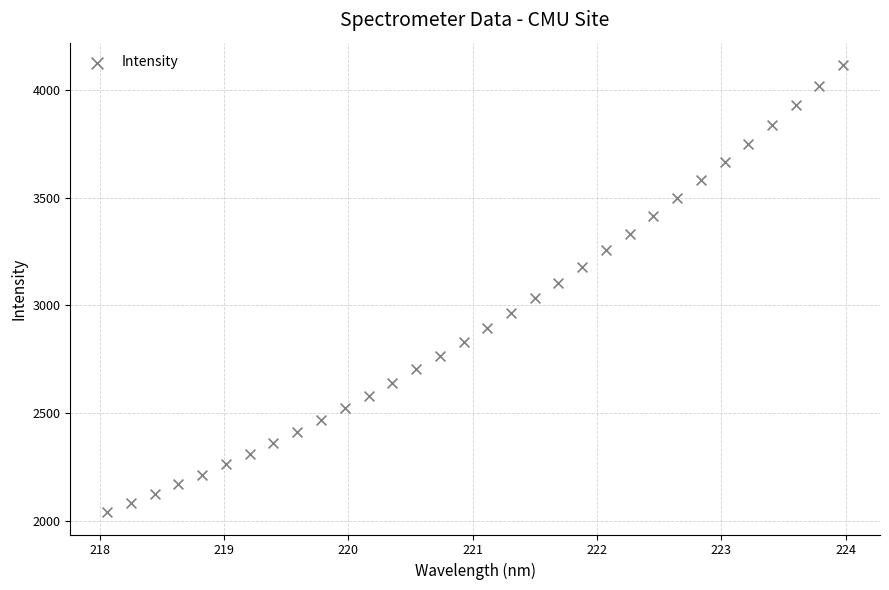

What is the range of X values (max minus min)?

5.9